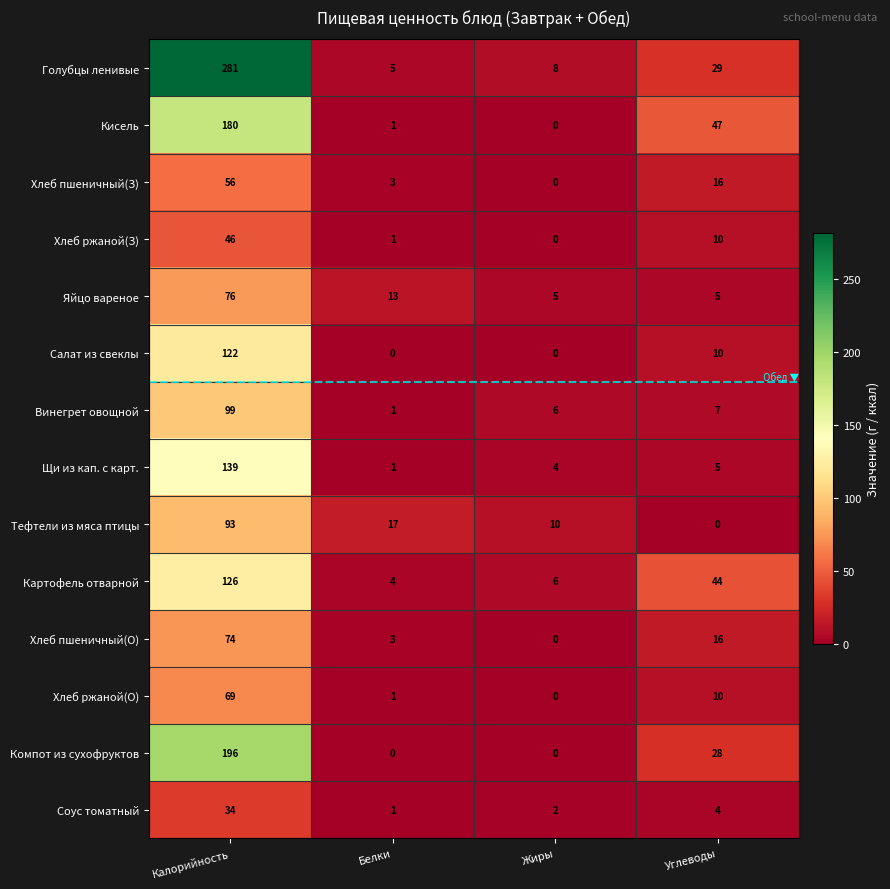

What is the sum of the Салат из свеклы values at Углеводы and Калорийность?

132